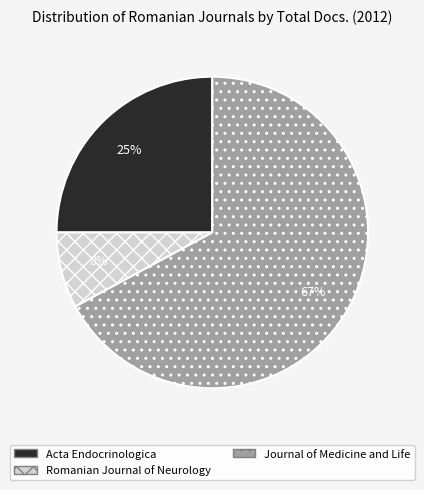

Which has a higher value, Acta Endocrinologica or Journal of Medicine and Life?

Journal of Medicine and Life